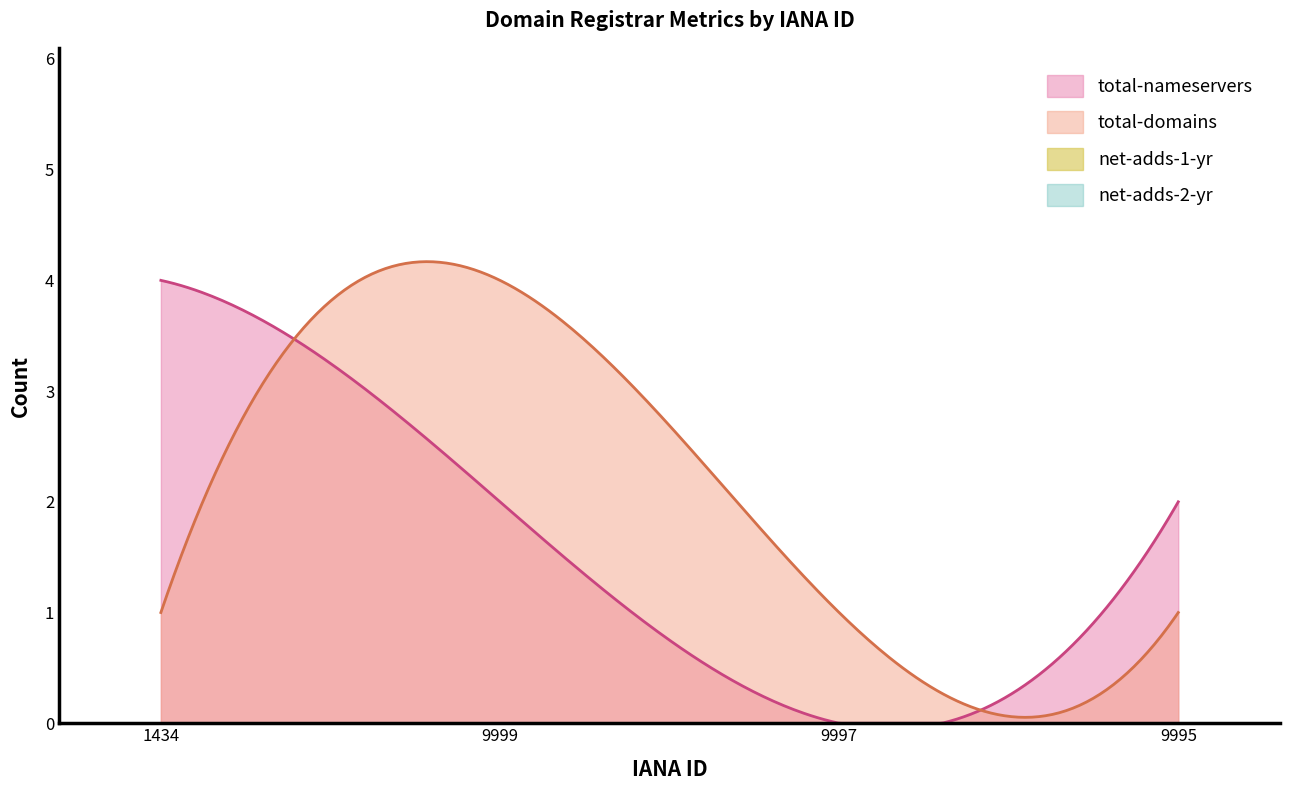

What is the total value across all series at 9999?

6